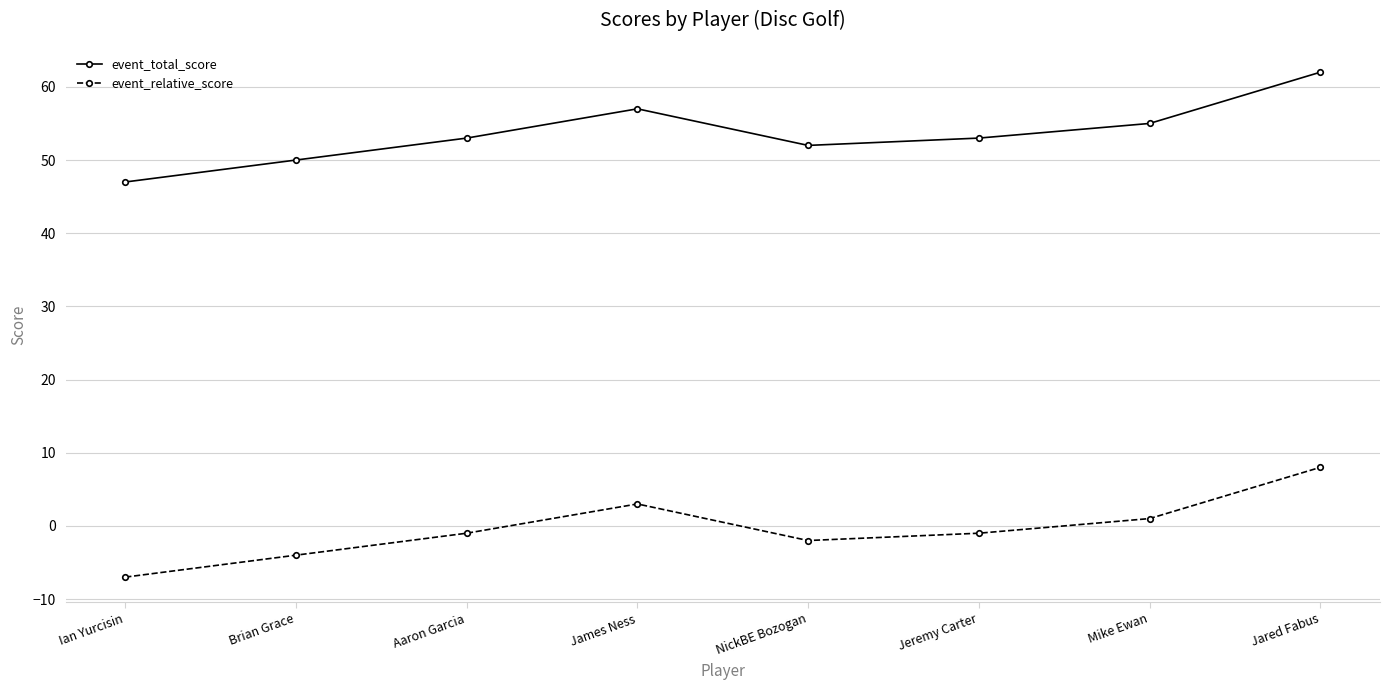

How many lines are shown in the chart?

2